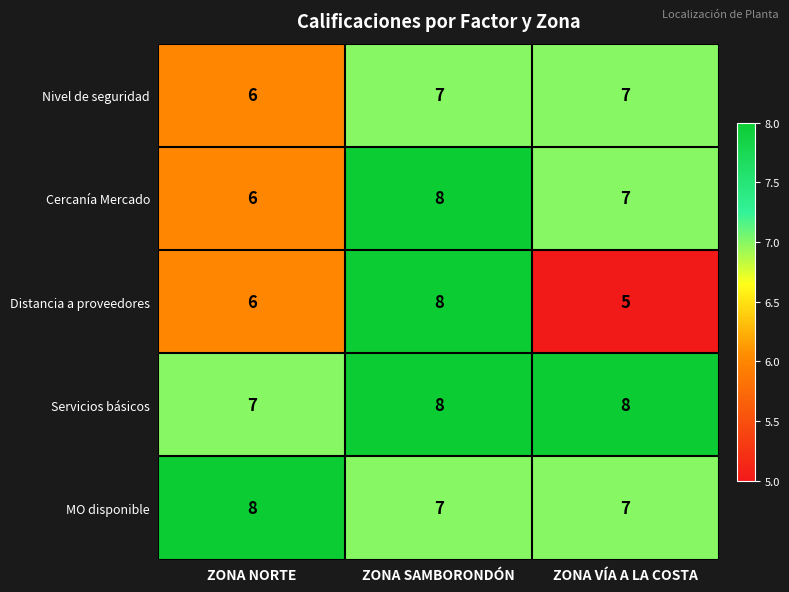

Reading left to right, transcribe all the data shown in this chart.

Nivel de seguridad: 6	7	7
Cercanía Mercado: 6	8	7
Distancia a proveedores: 6	8	5
Servicios básicos: 7	8	8
MO disponible: 8	7	7